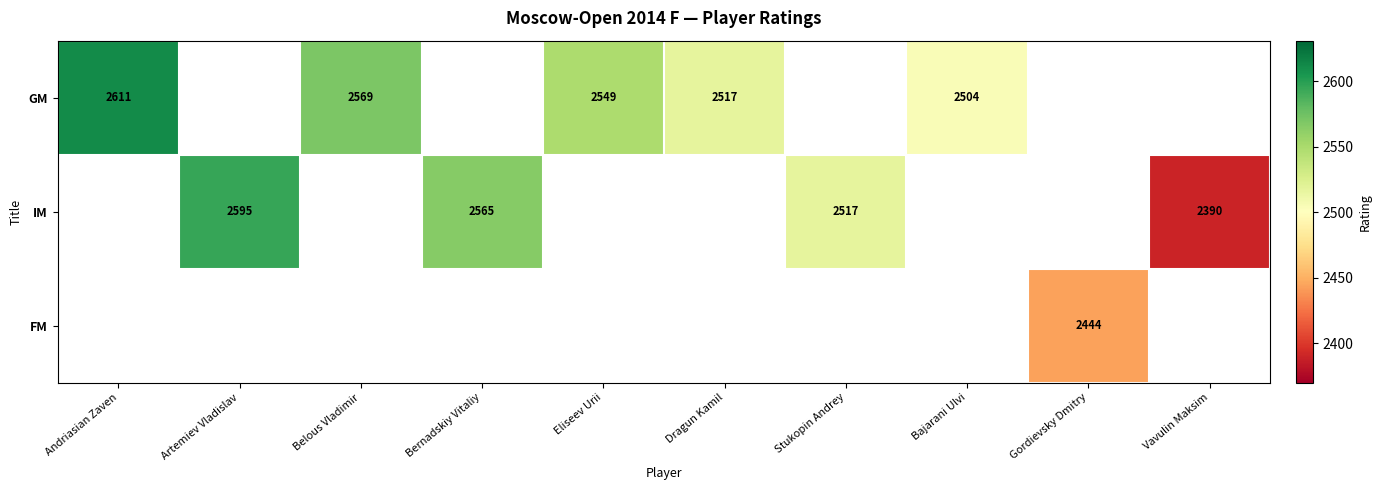

True or false: GM has a value of 2611 at Andriasian Zaven.

True